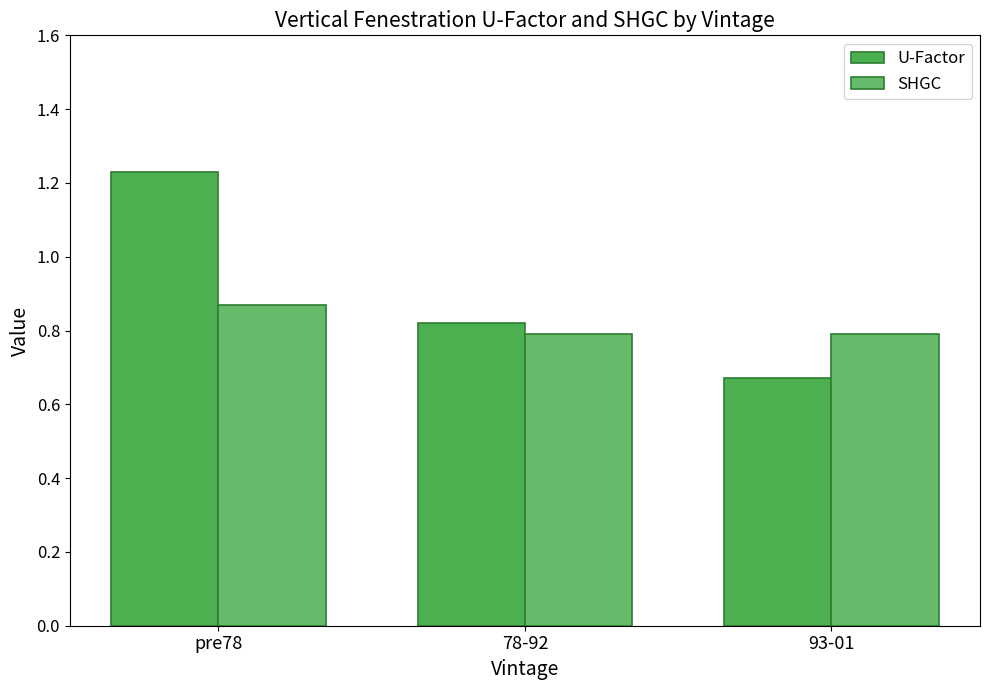

Count the SHGC values in the range 0 to 1.

3